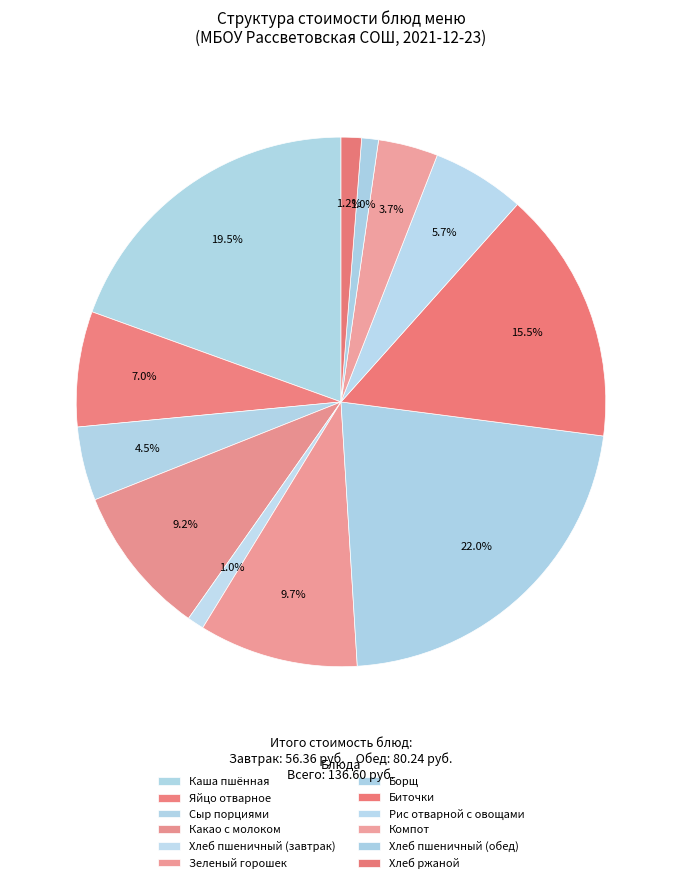

How many slices are in this pie chart?

12